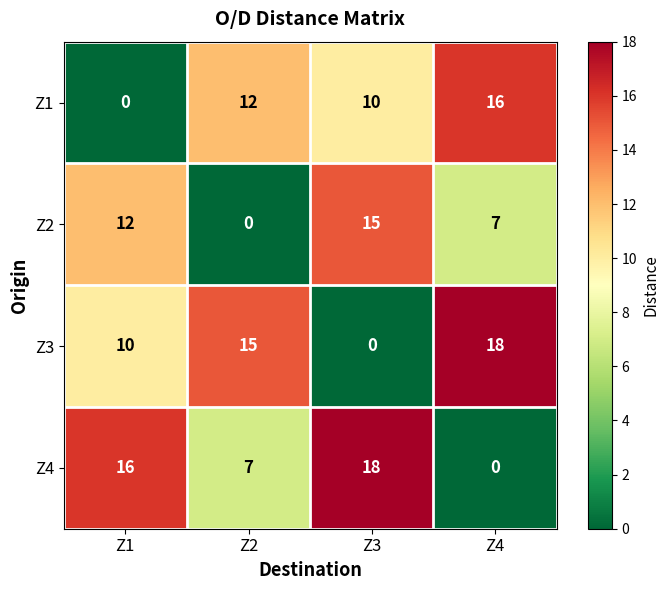

What is the spread (max minus min) of values at Z3?

18